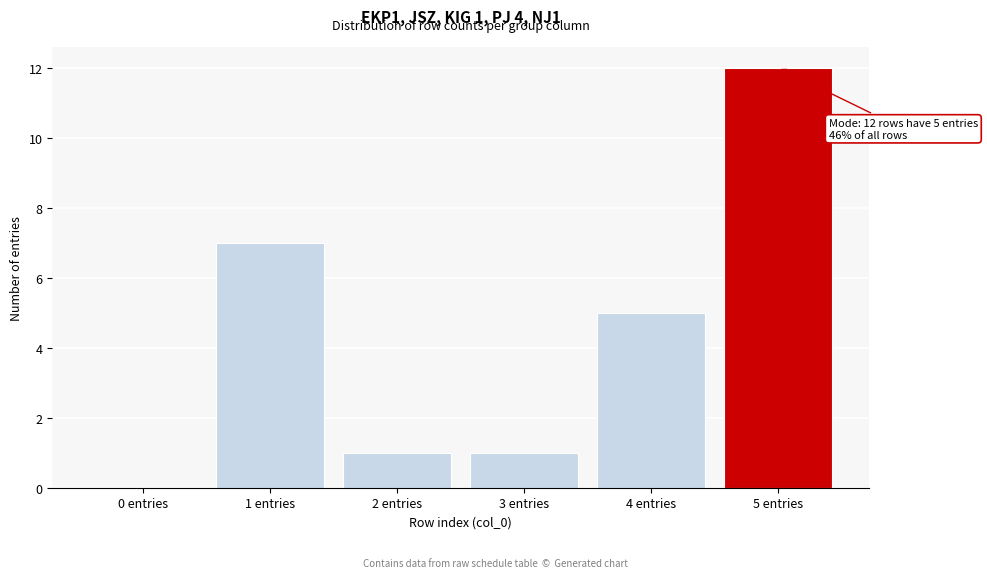

Reading left to right, extract all data points from this chart.

0 entries=0	1 entries=7	2 entries=1	3 entries=1	4 entries=5	5 entries=12